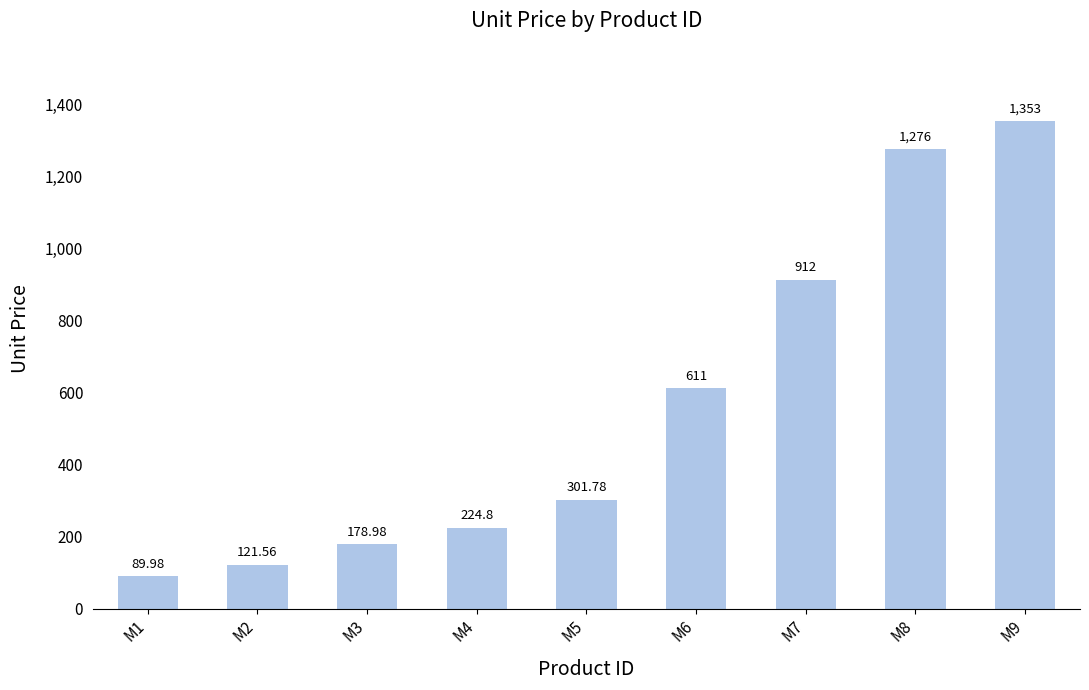

What is the minimum value shown in the chart?

90.0